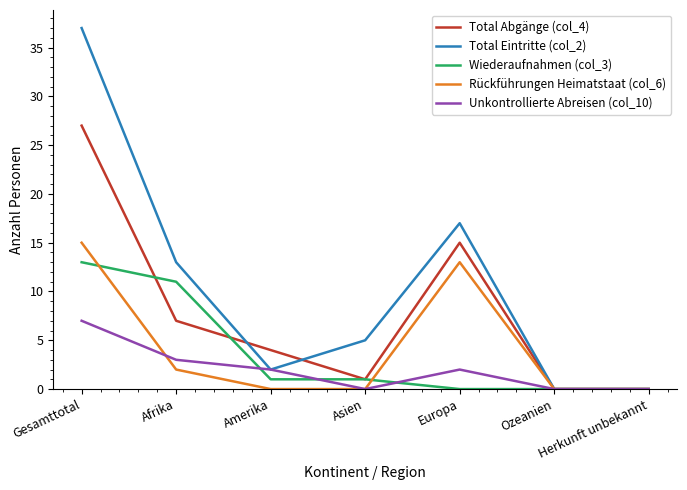

Which series has the largest range (max minus min)?

Total Eintritte (col_2)